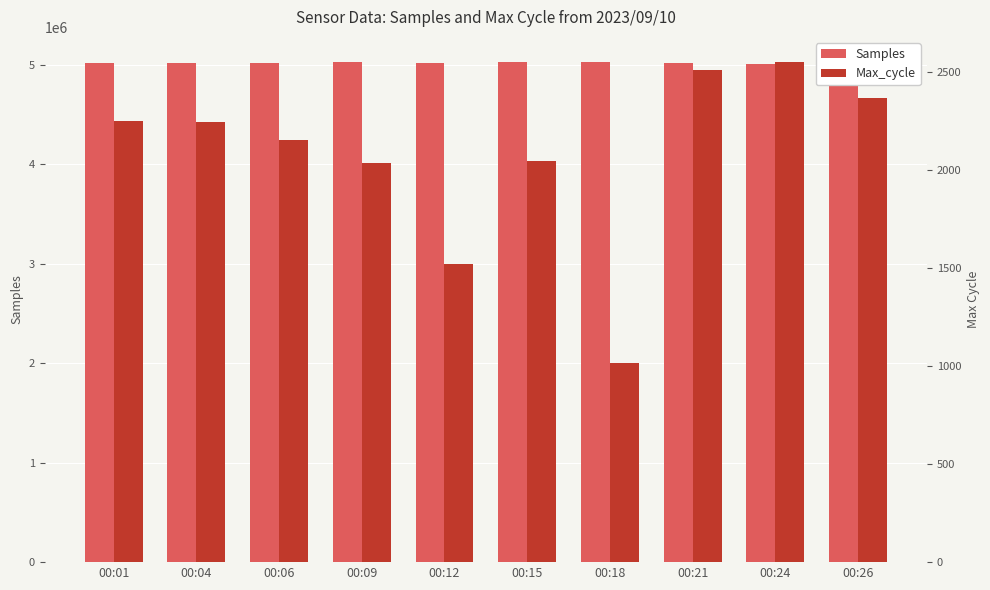

Does the chart contain any negative values?

No